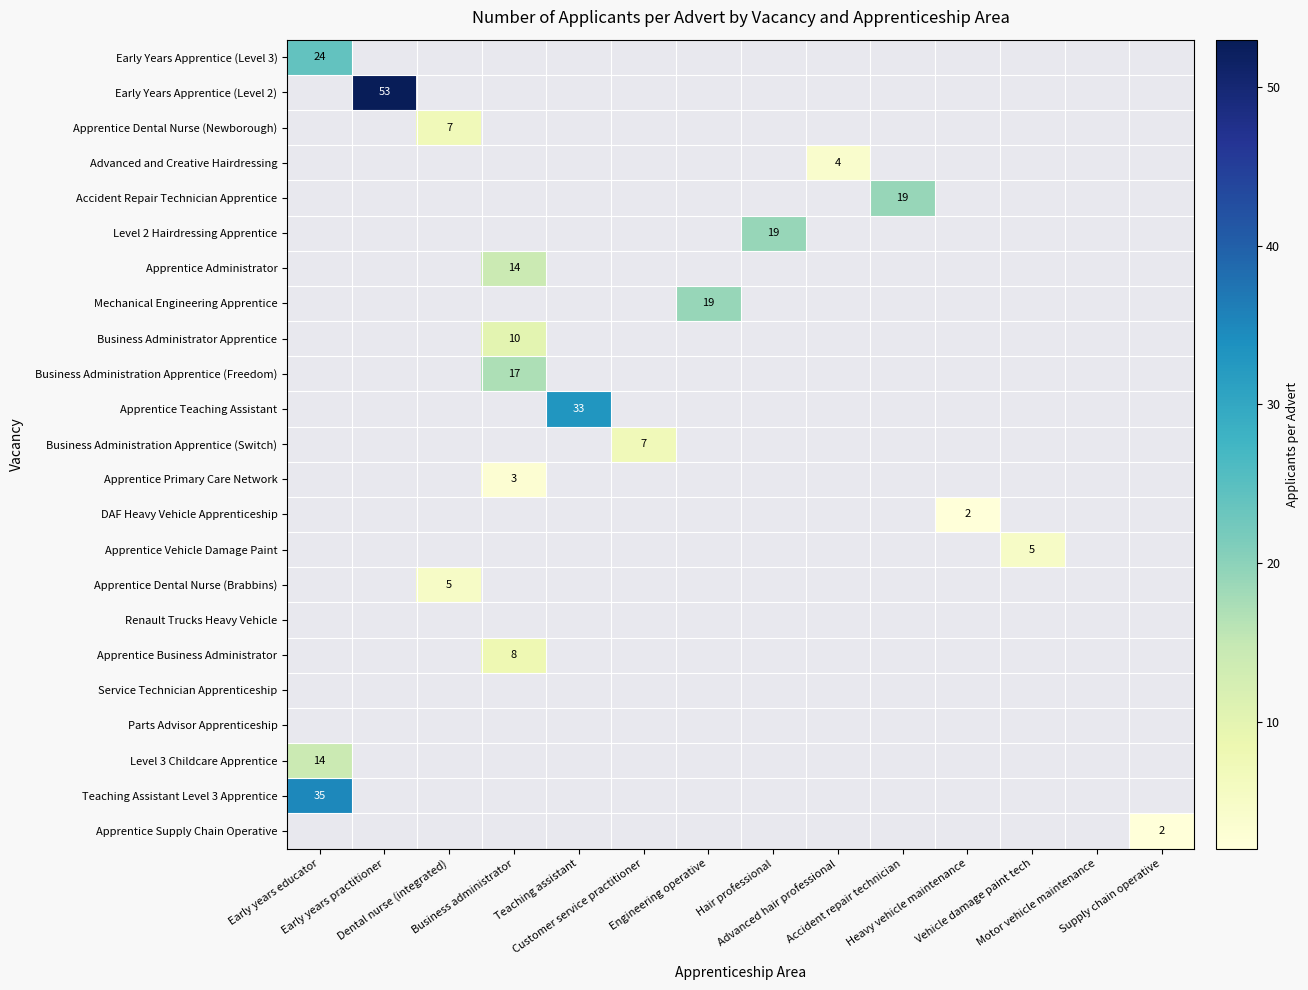

At how many categories does at least one series exceed 42?

1